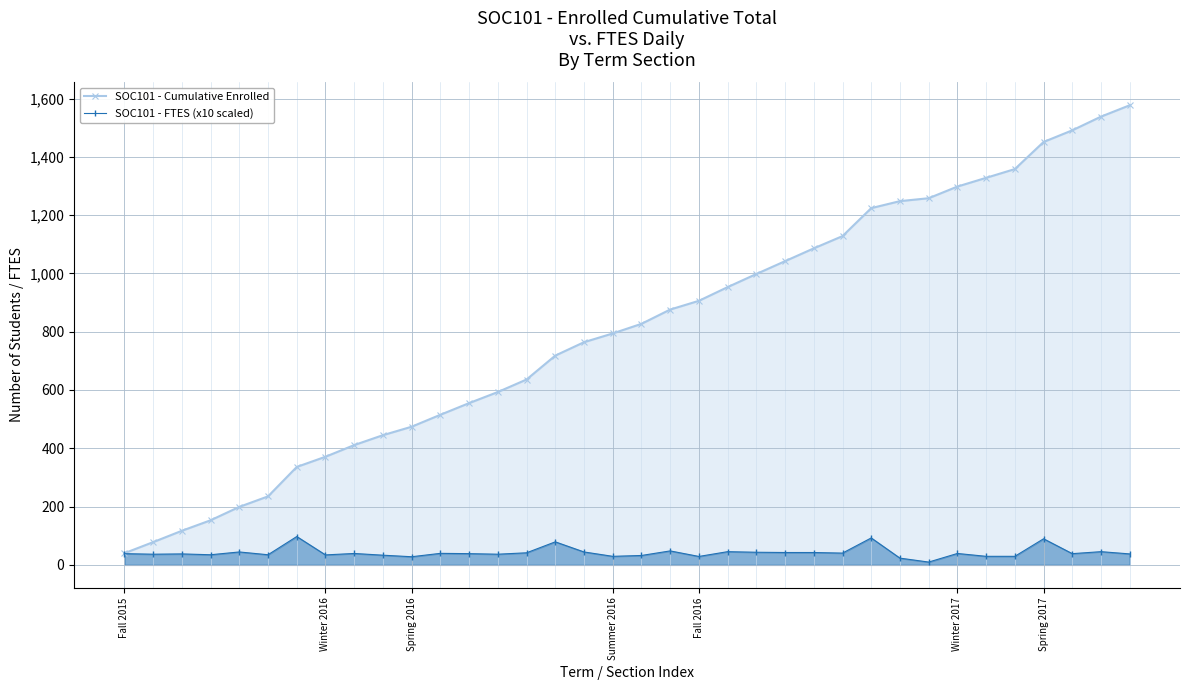

What is the difference between the highest and lowest values at 18?

794.8